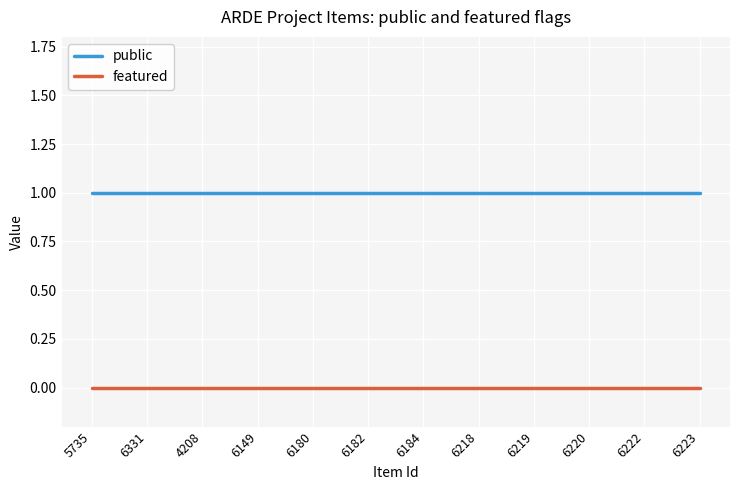

What is the lowest value of the public series?

1